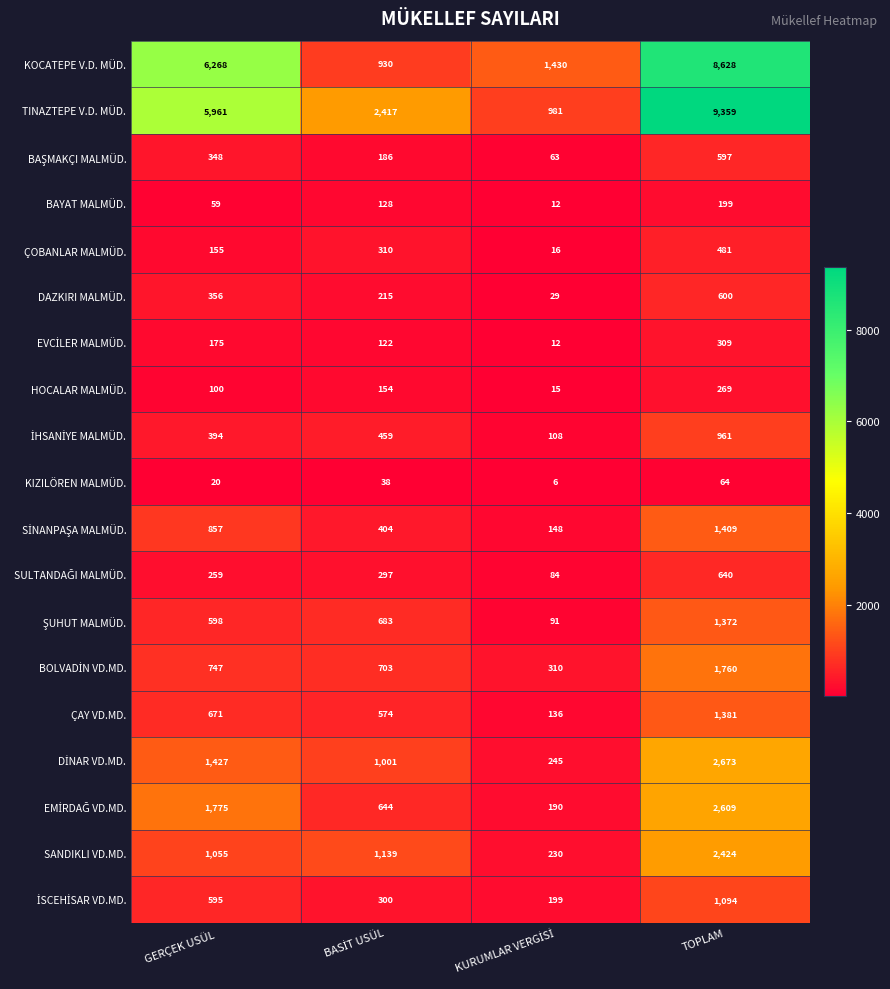

What is the difference between the maximum and minimum values in the SANDIKLI VD.MD. series?

2194